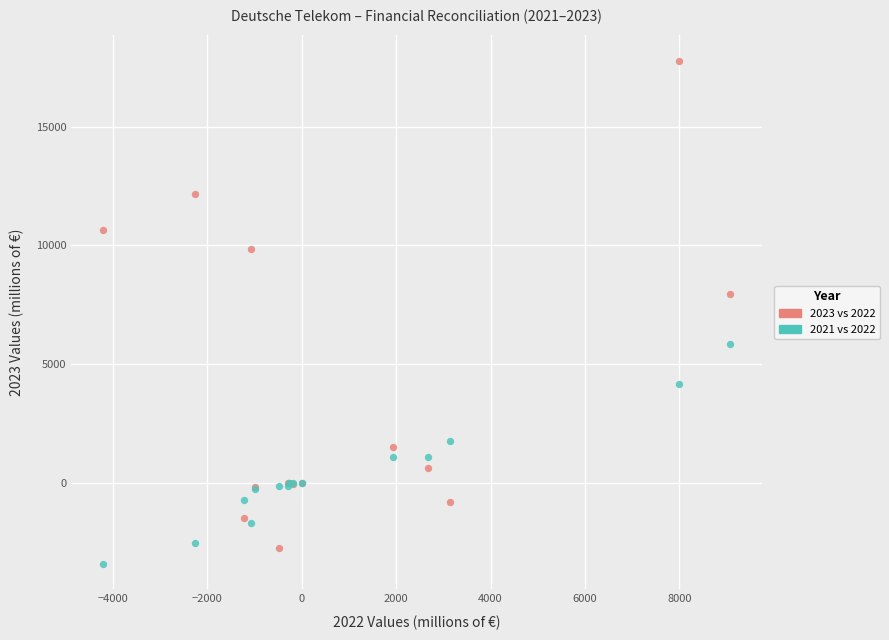

Across all series, what Y value is closest to 7175?

7940